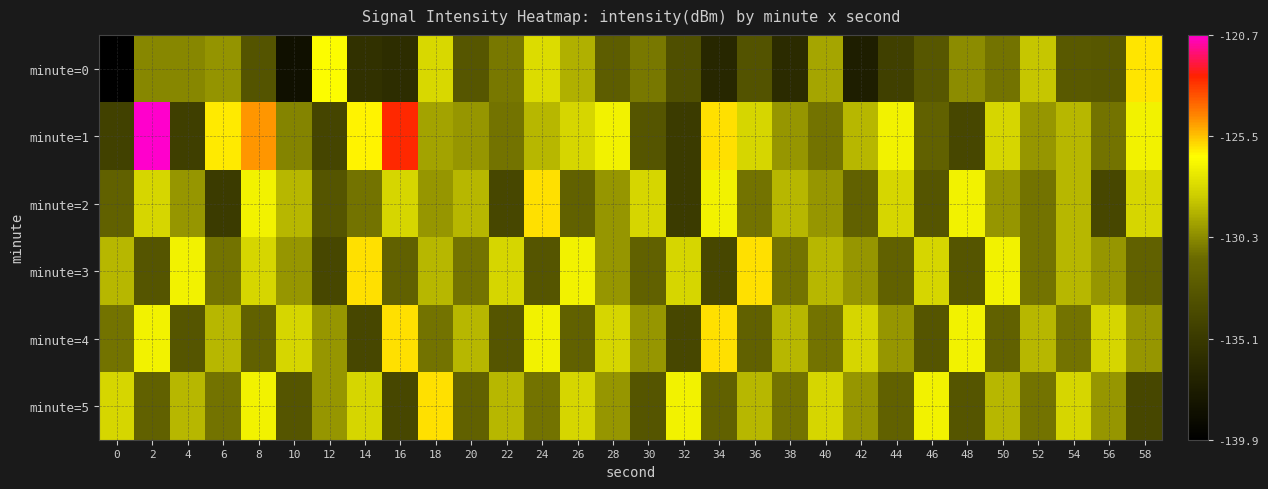

At which category is the sum across all series the highest?

2